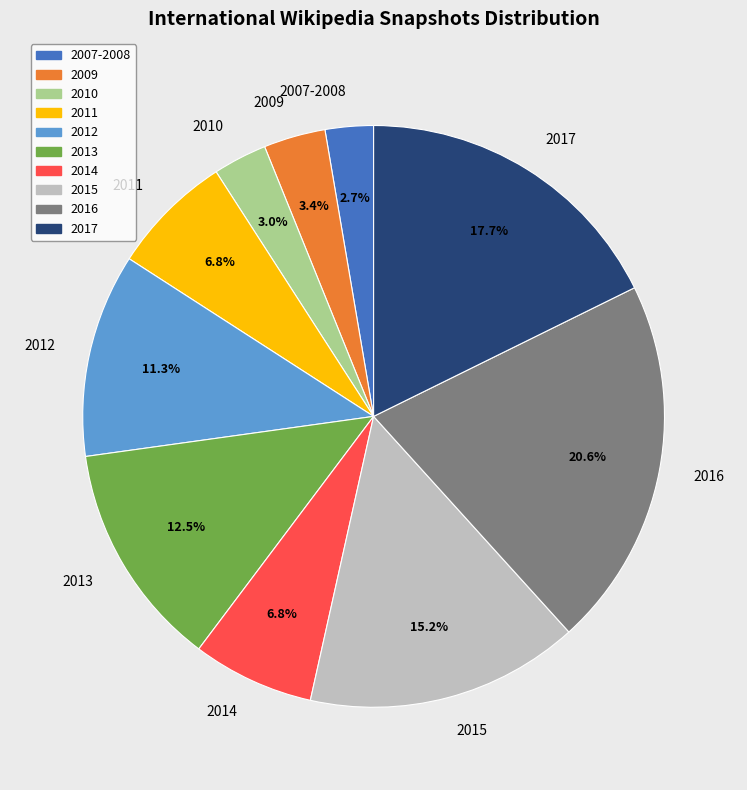

Approximately how many times larger is the value at 2017 compared to 2011?

2.6